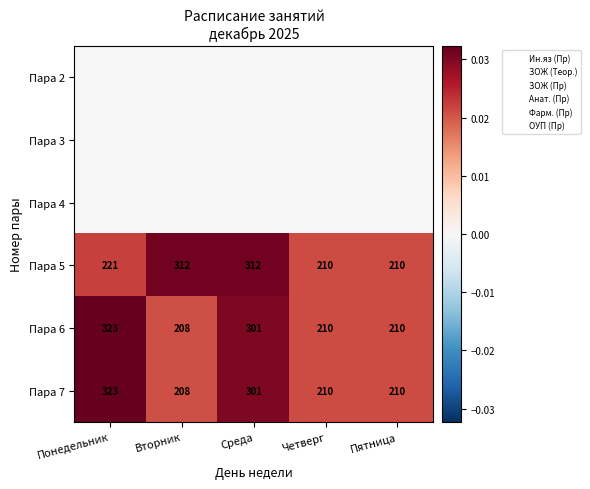

Which series changed the most between Среда and Пятница?

Пара 5